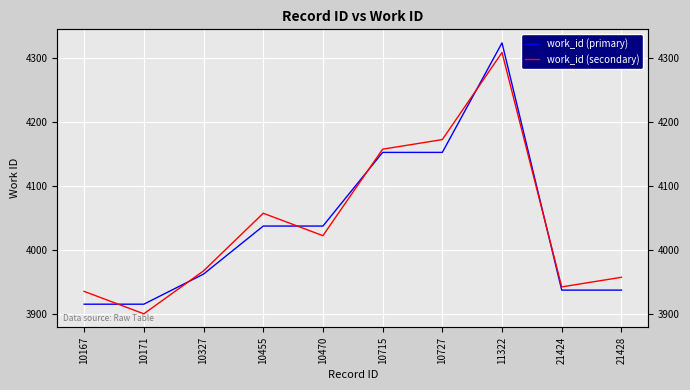

True or false: work_id (primary) and work_id (secondary) intersect in this chart.

True